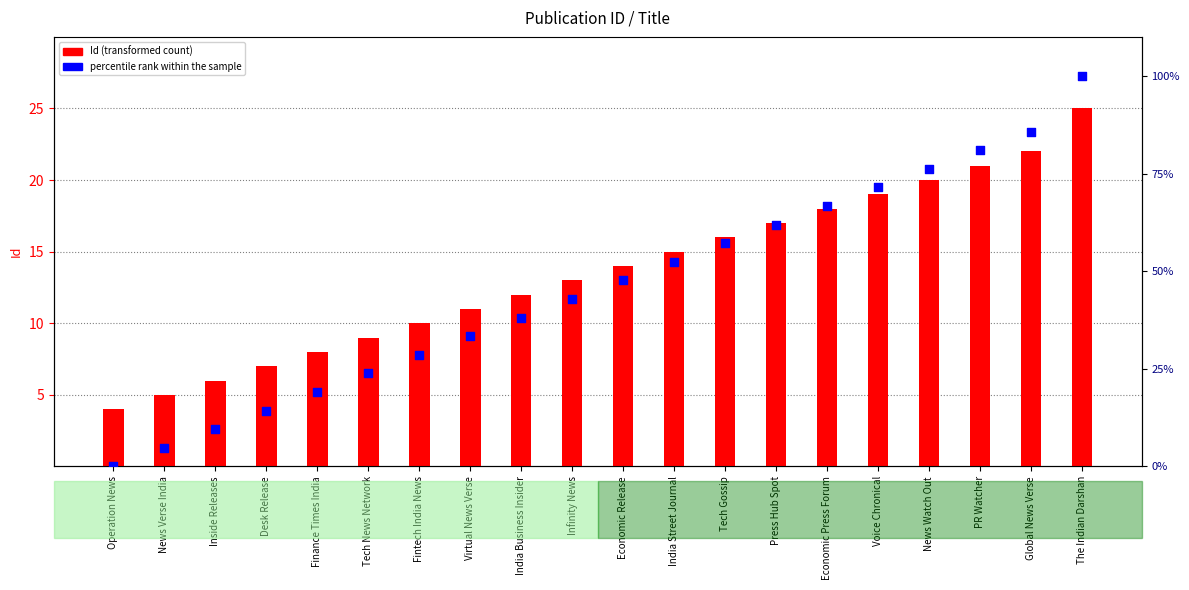

Which series reaches the minimum Y coordinate?

percentile rank within the sample